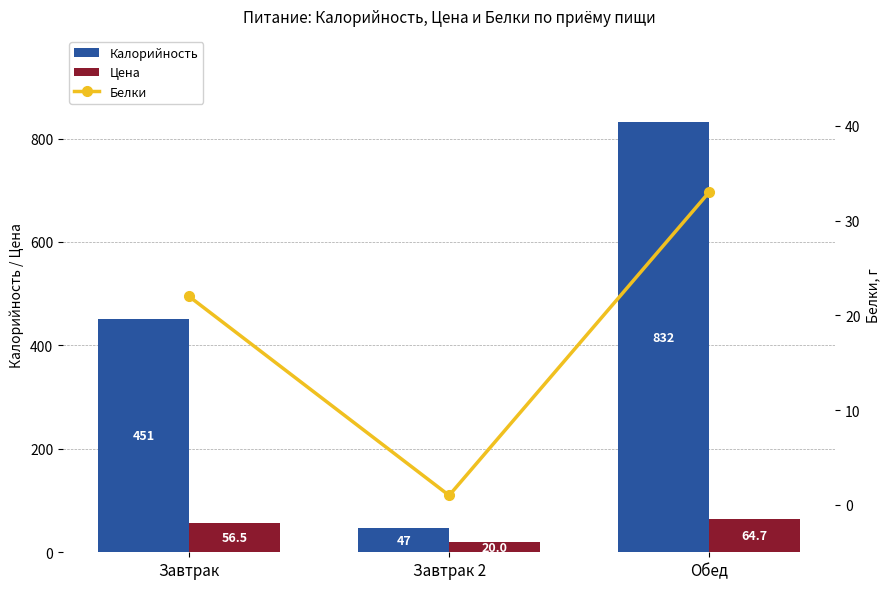

How many categories are shown in the chart?

3